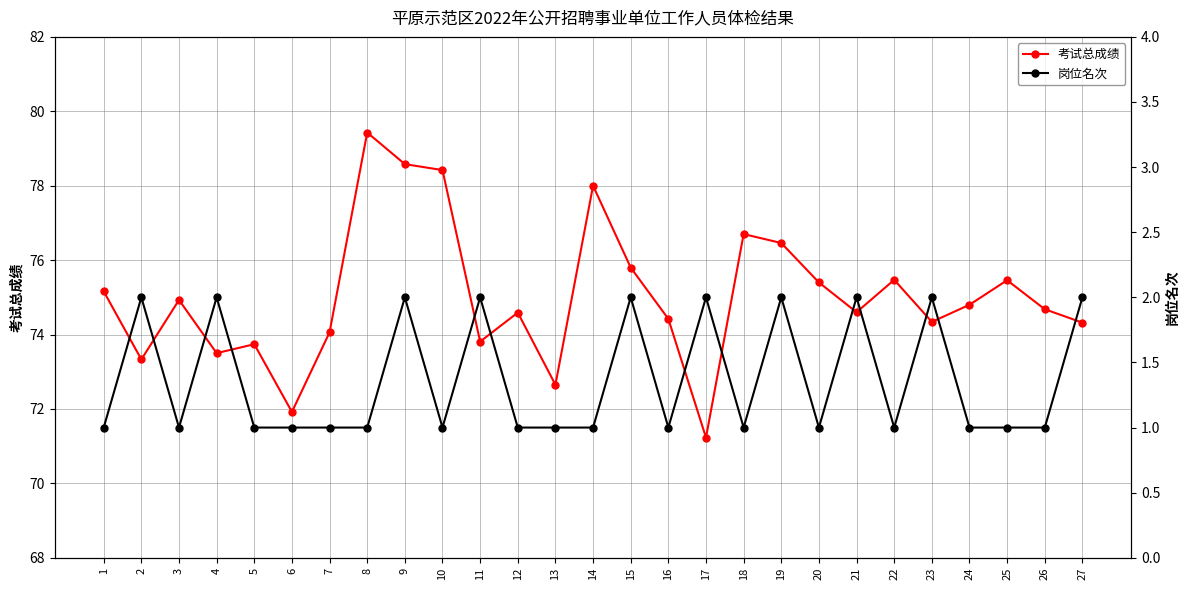

What is the value of the 岗位名次 point at the 24th from the left?

1.0